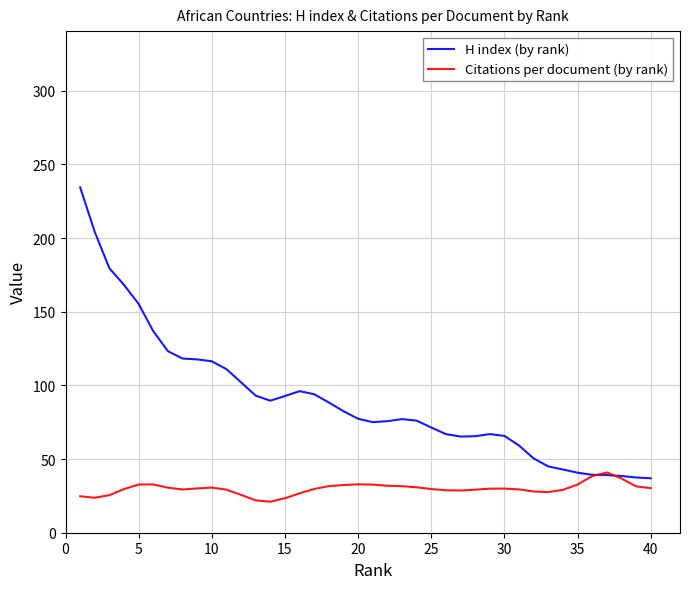

What is the difference between the maximum and minimum values in the Citations per document (by rank) series?

19.9